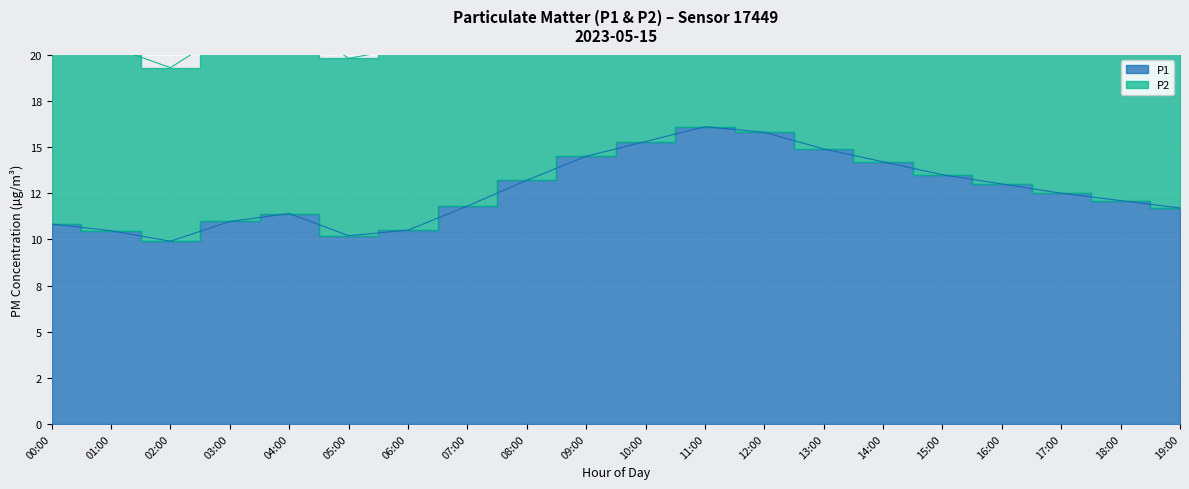

True or false: P2 has more than 0 interior local peaks.

True